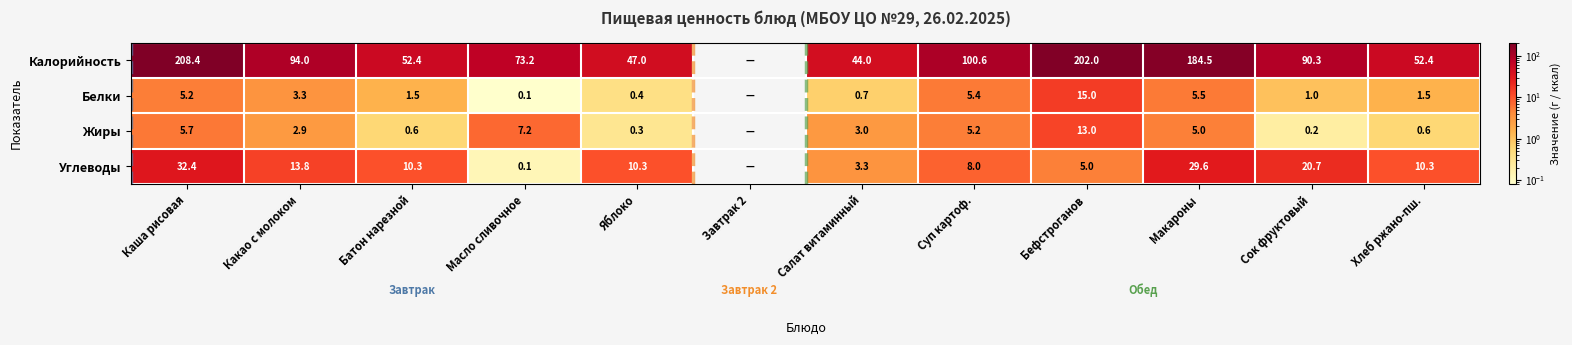

At how many categories does at least one series exceed 20?

11